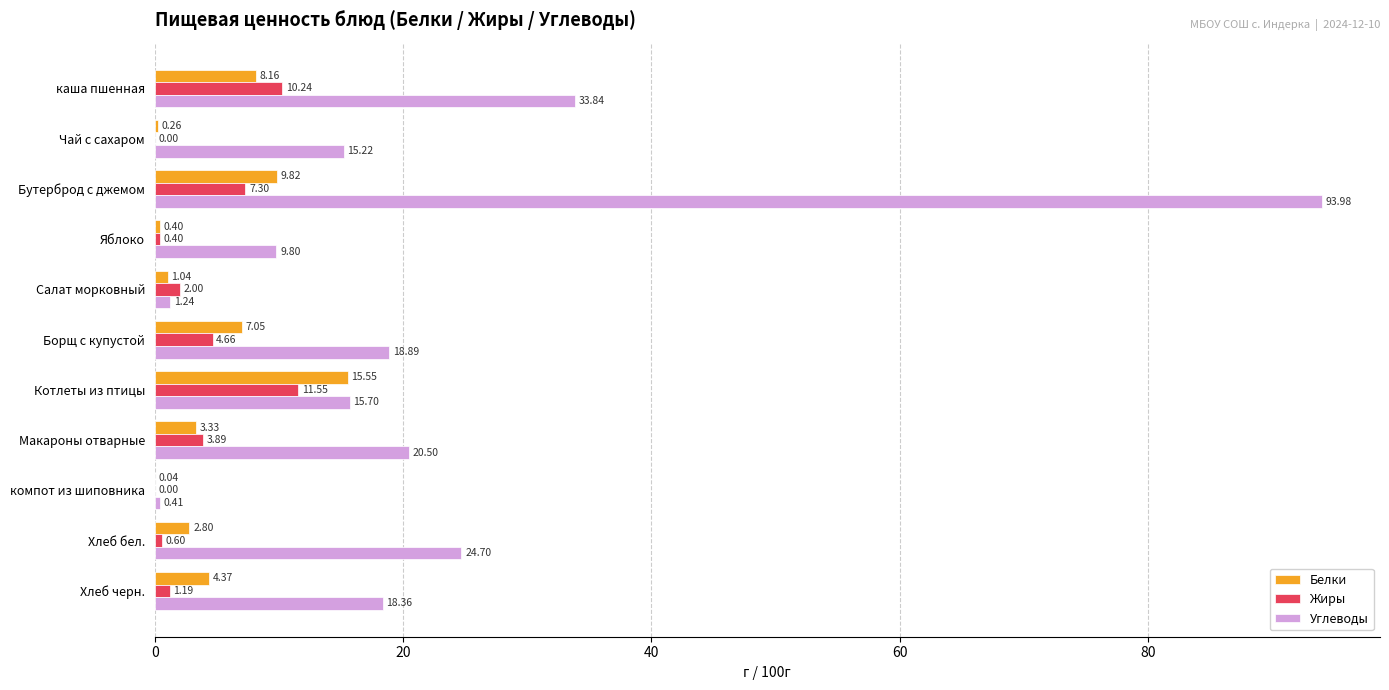

What is the sum of all Белки values?

52.8